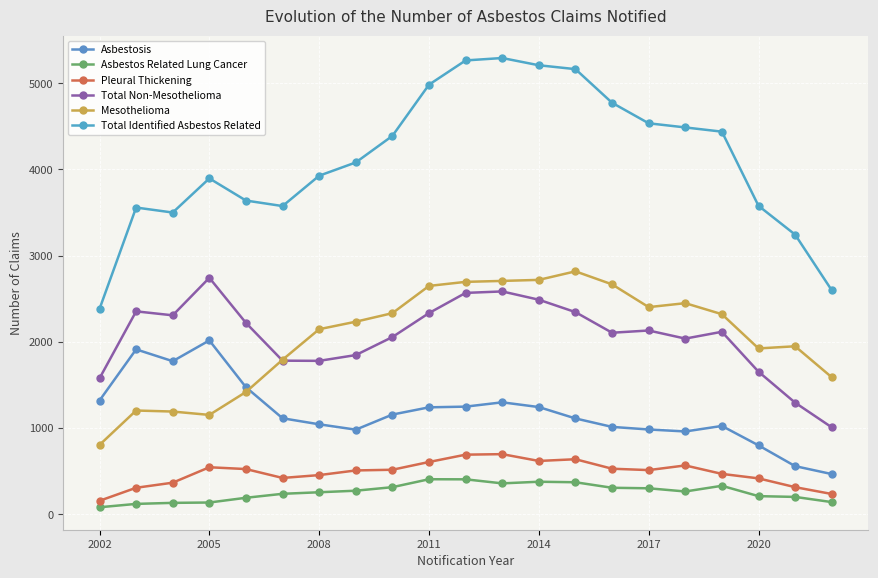

True or false: Asbestos Related Lung Cancer has more than 0 interior local peaks.

True